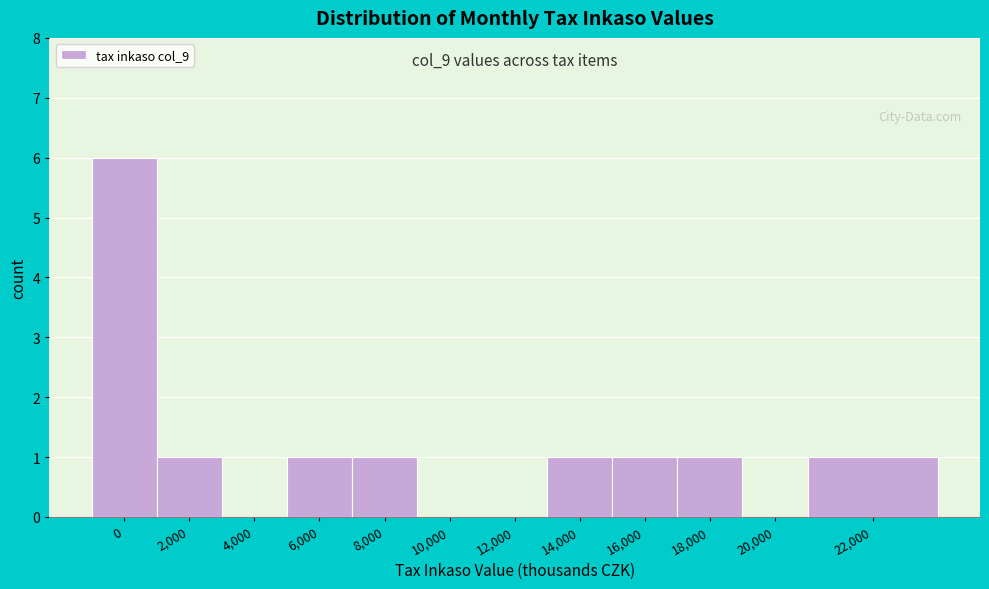

Reading left to right, list all the values displayed in this chart.

0=6	2,000=1	4,000=0	6,000=1	8,000=1	10,000=0	12,000=0	14,000=1	16,000=1	18,000=1	20,000=0	22,000=1